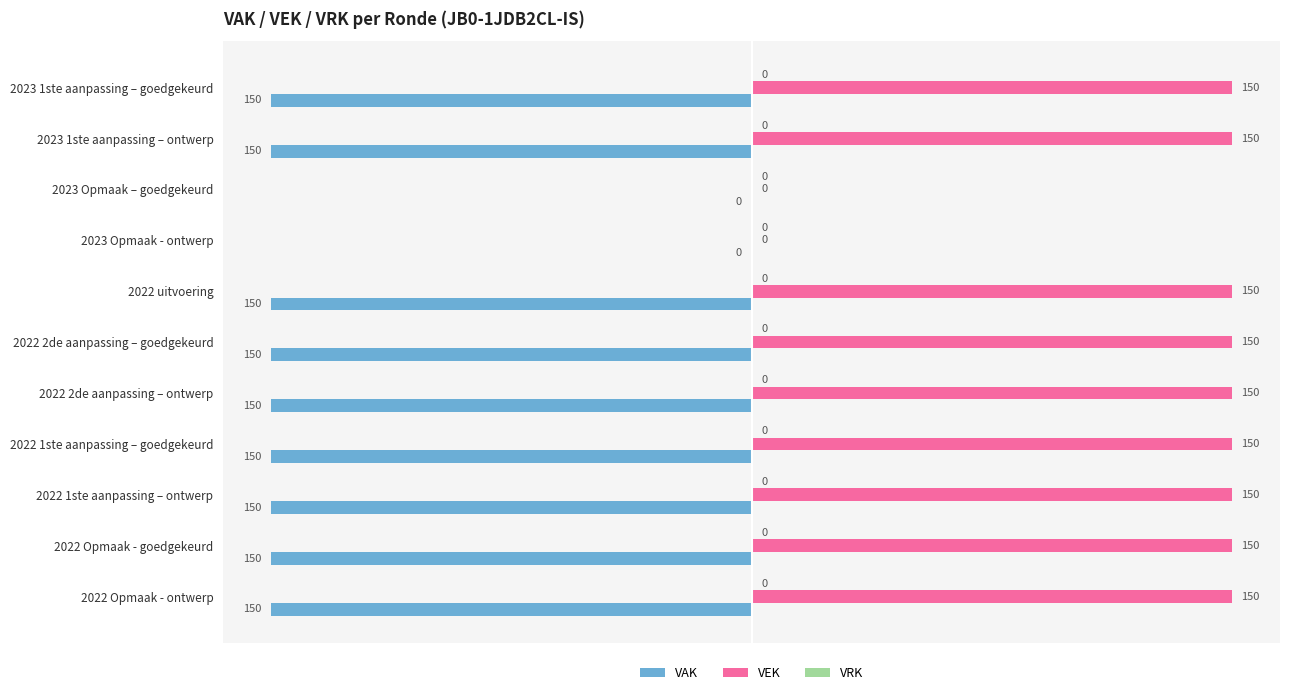

What is the sum of all VAK values?

-1350